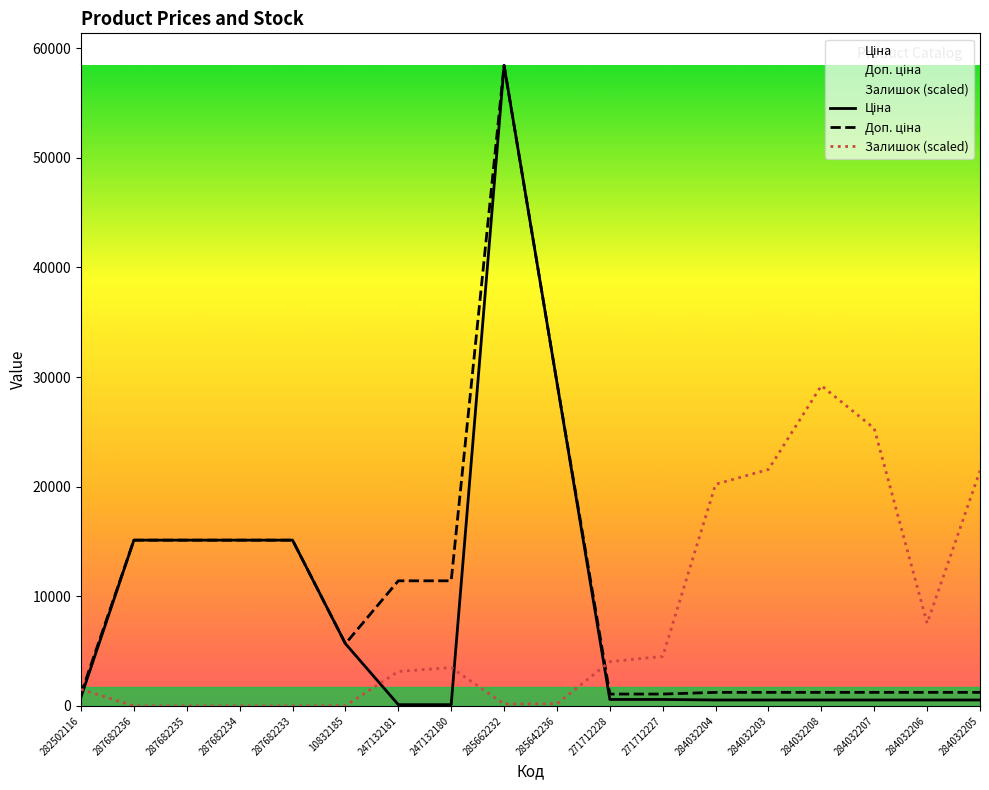

Where does the Залишок (scaled) series first go above 3502?

247132180